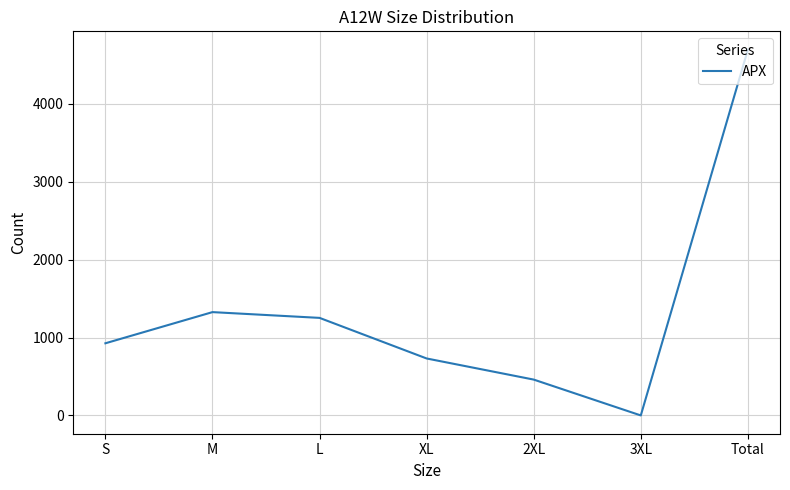

The chart shows a value of 94 at 2XL. True or false?

False